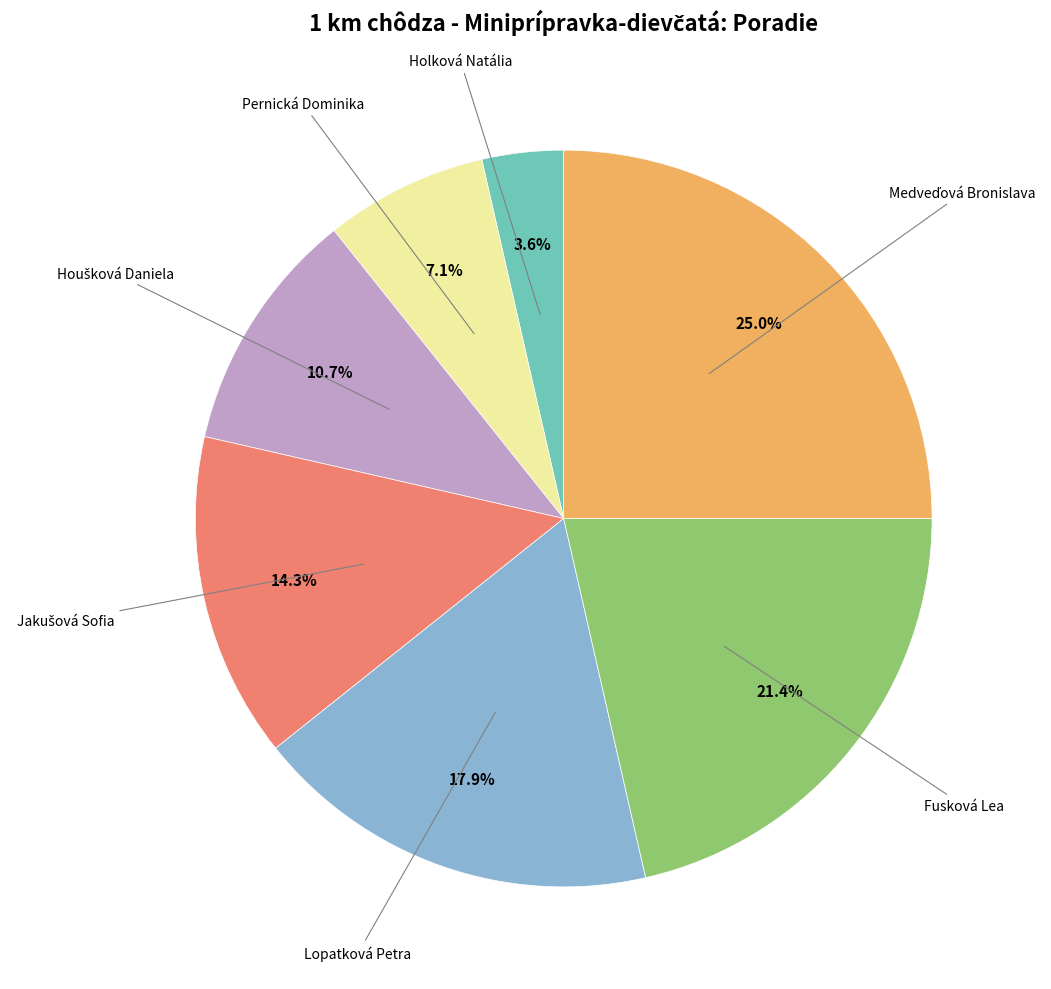

Is there any slice that represents more than half of the pie?

No